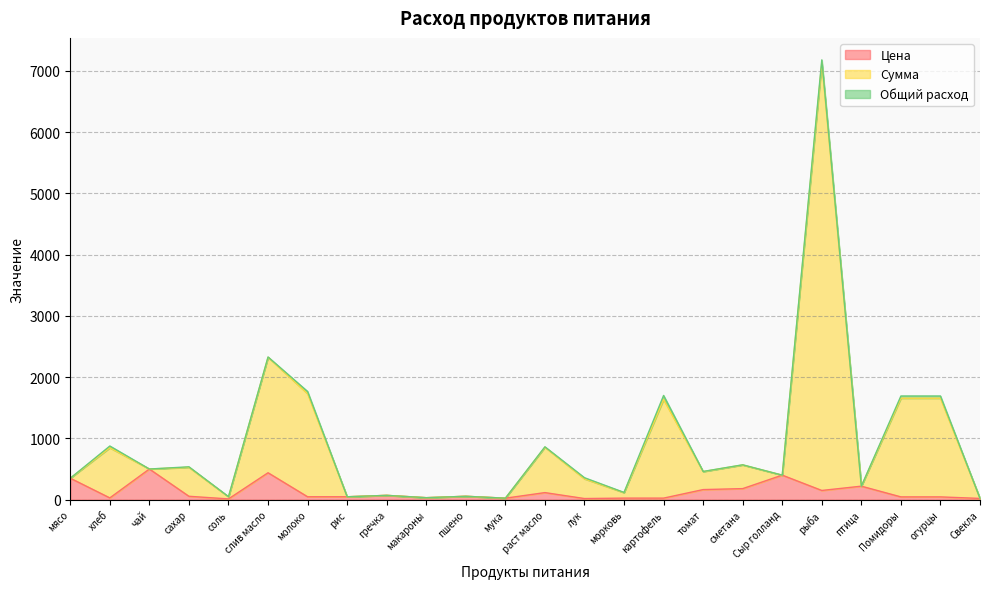

The Цена series shows 45.0 at Помидоры. True or false?

True